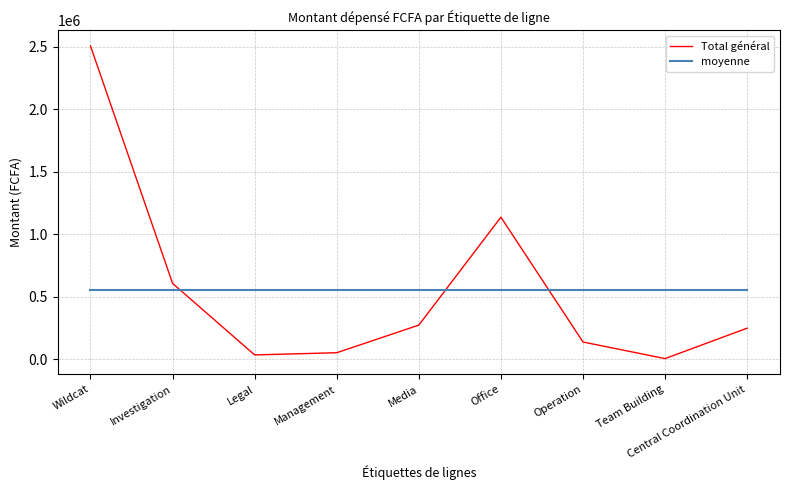

The value at Operation is 185269. True or false?

False